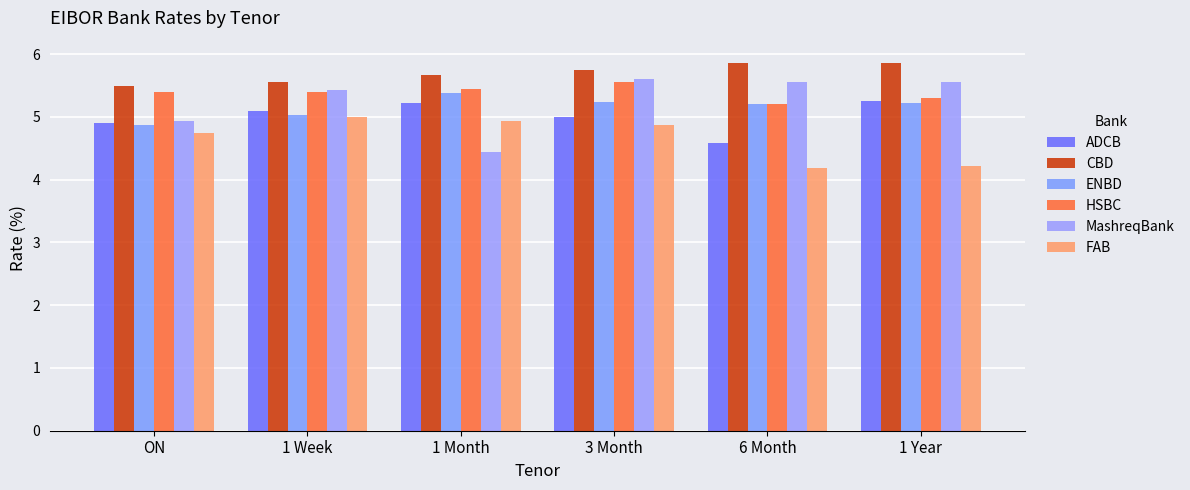

Reading right to left, what are all the values shown in this chart?

ADCB: 5.3	4.6	5.0	5.2	5.1	4.9
CBD: 5.9	5.9	5.8	5.7	5.5	5.5
ENBD: 5.2	5.2	5.2	5.4	5.0	4.9
HSBC: 5.3	5.2	5.5	5.5	5.4	5.4
MashreqBank: 5.5	5.5	5.6	4.5	5.4	4.9
FAB: 4.2	4.2	4.9	4.9	5.0	4.8